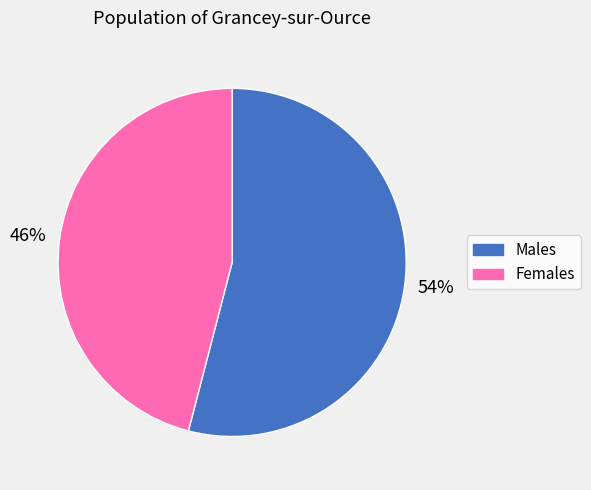

To the nearest percent, what is the difference between the largest and smallest slice percentages?

8%